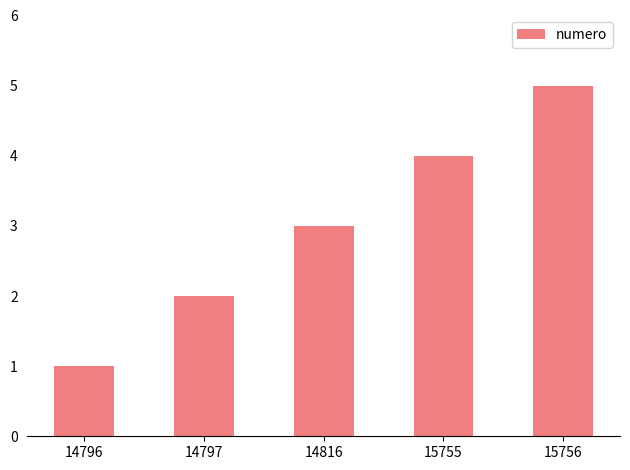

What is the sum of all values?

15